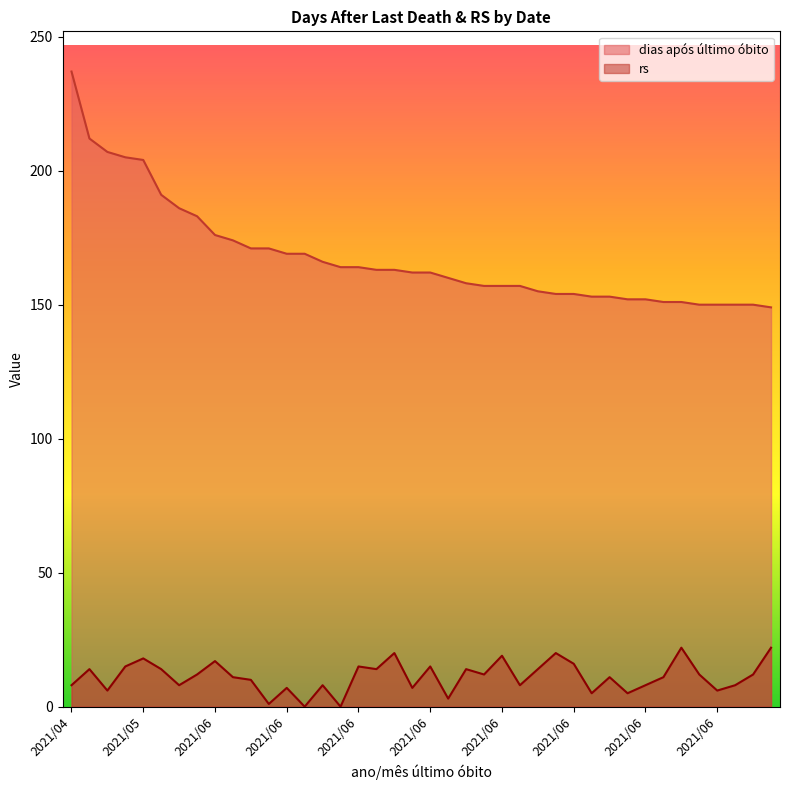

Rank the series by their average value, from highest to lowest.

dias após último óbito, rs